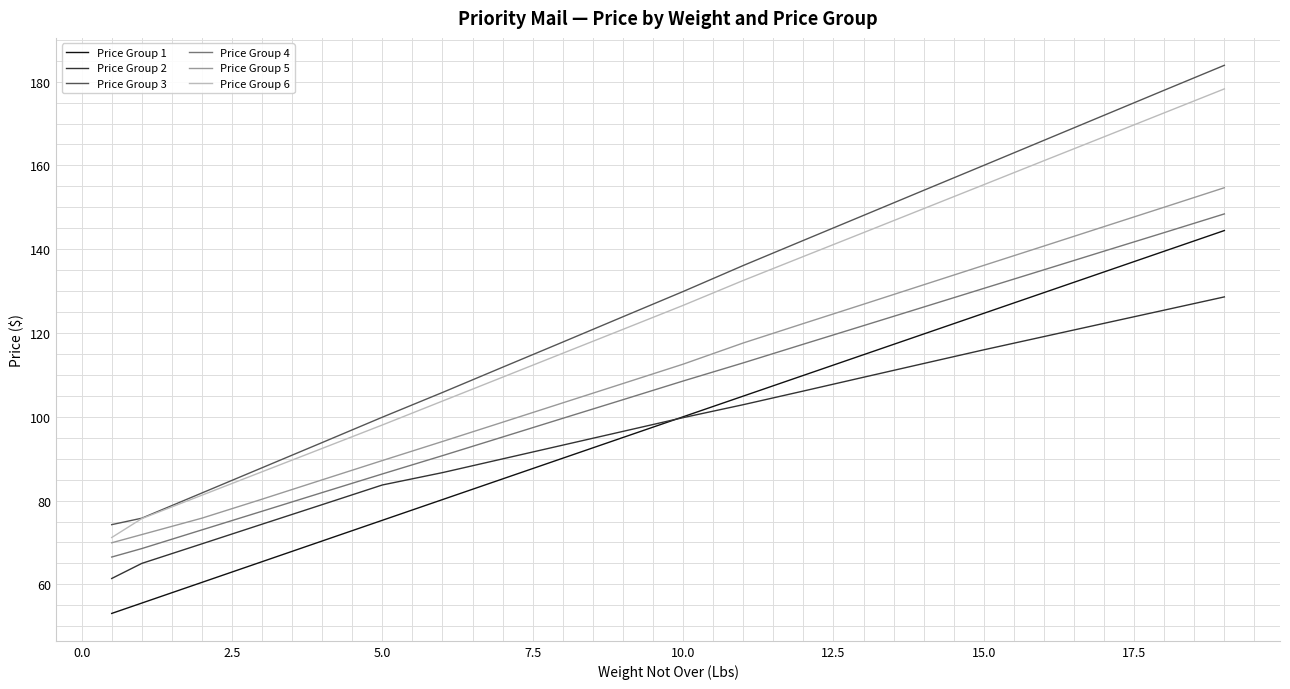

What is the difference between the maximum and minimum values in the Price Group 4 series?

81.9